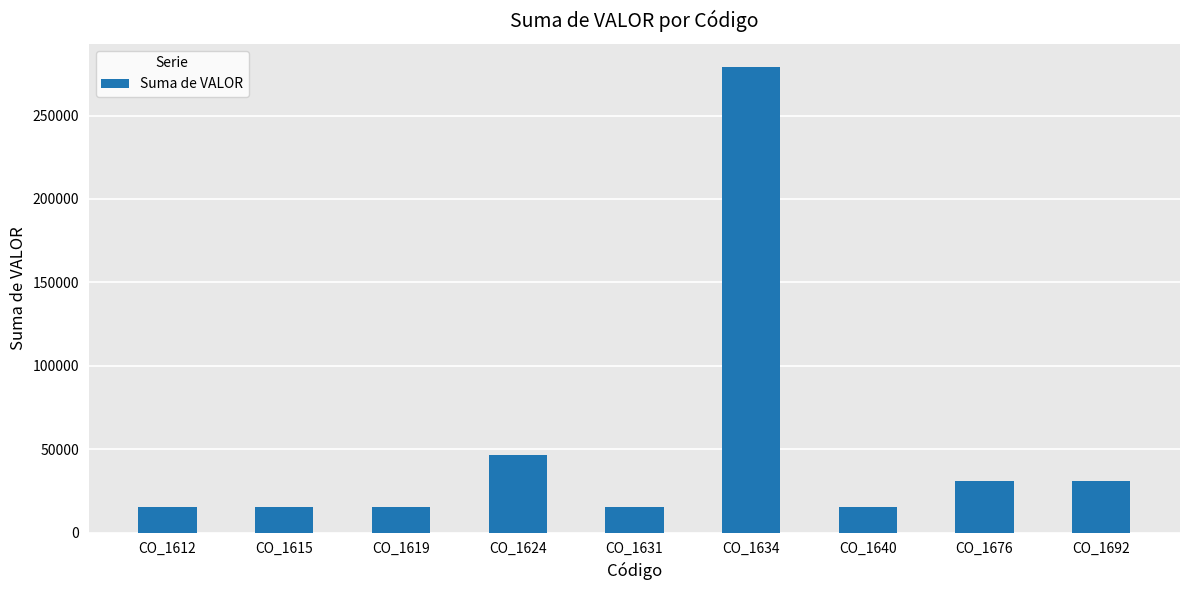

What is the change in value from CO_1624 to CO_1676?

-15500